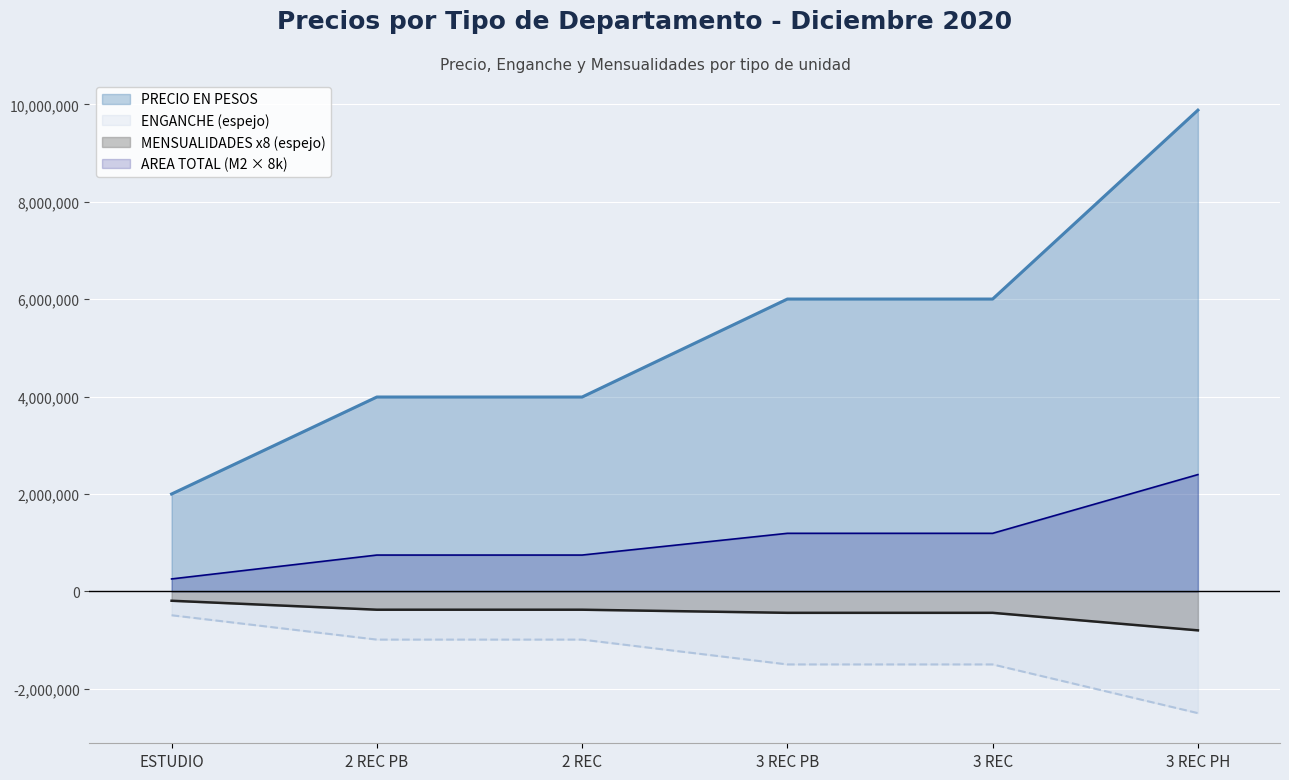

What is the difference between the maximum and minimum values in the MENSUALIDADES (8) series?

608000